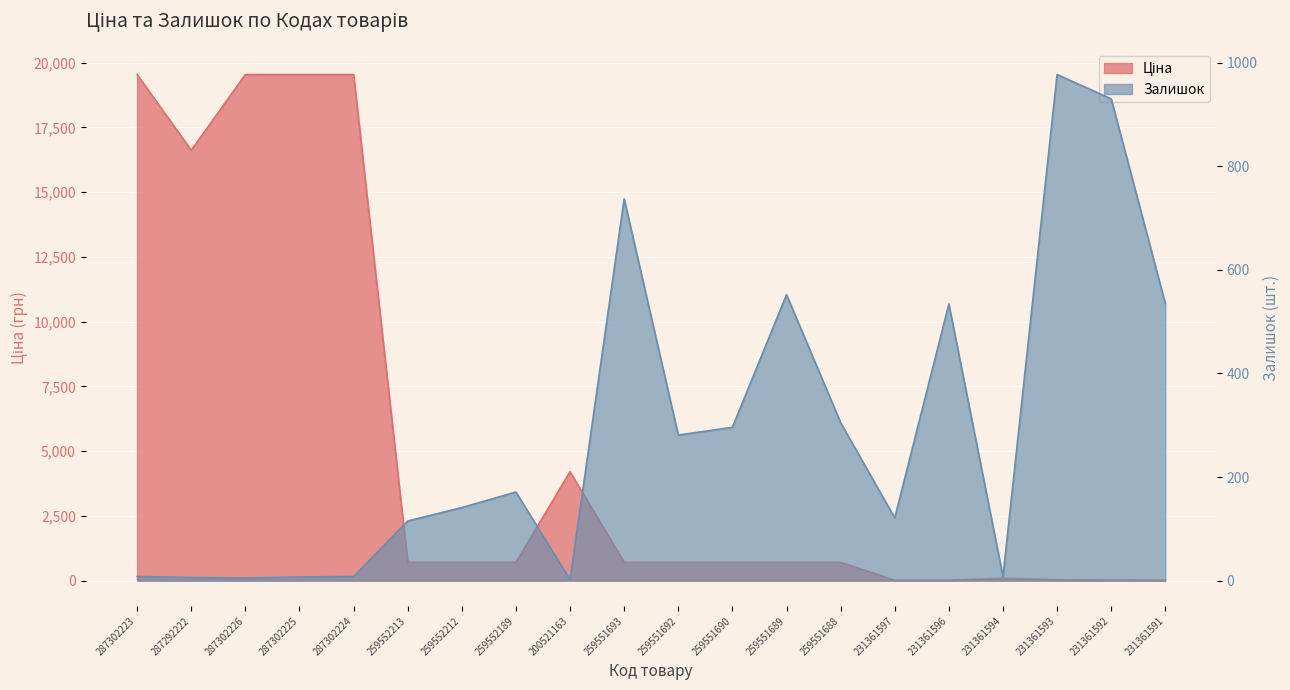

How many data points in Ціна are less than 705?

6